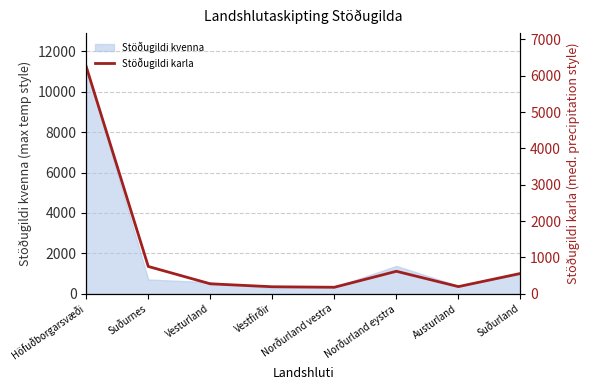

Where is the first local maximum?

Norðurland eystra